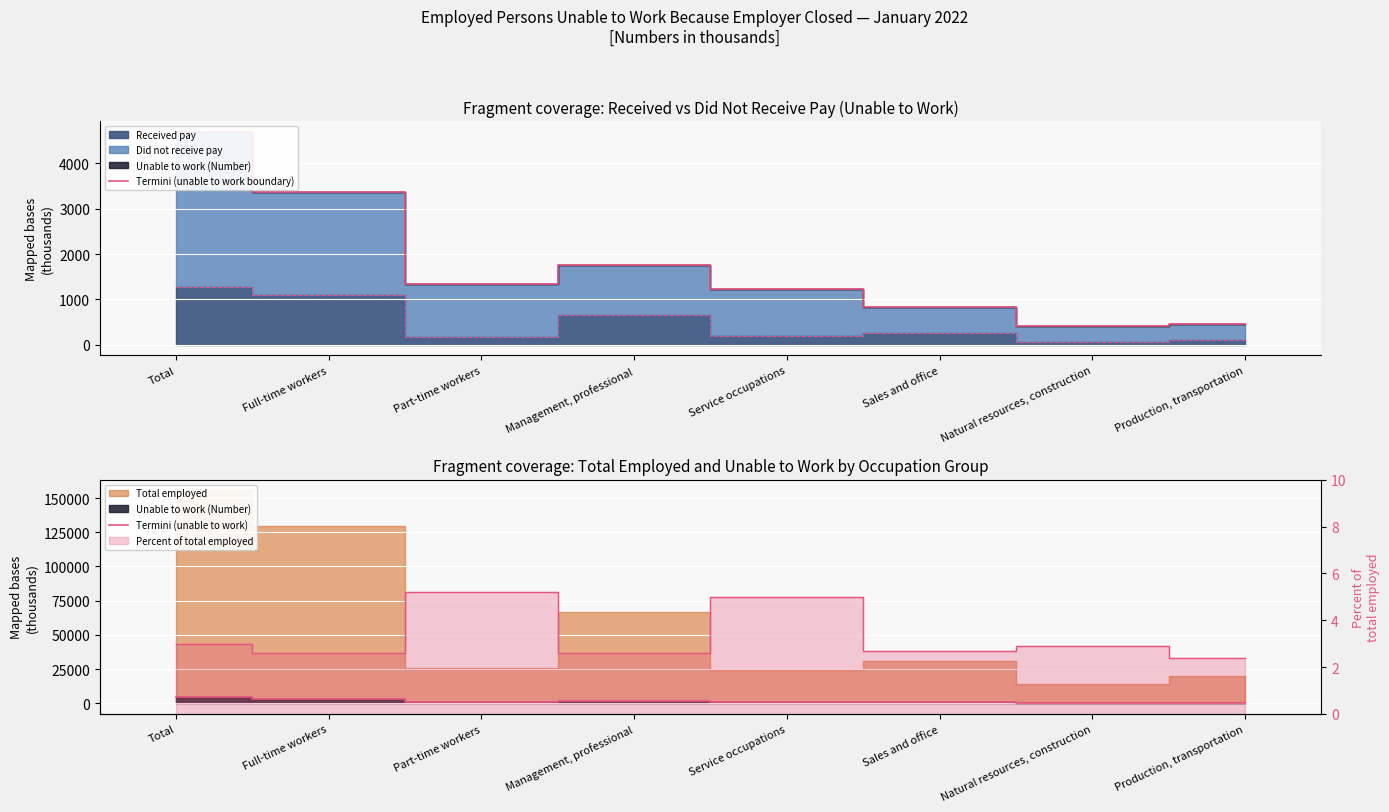

How many data points does each series have?

8